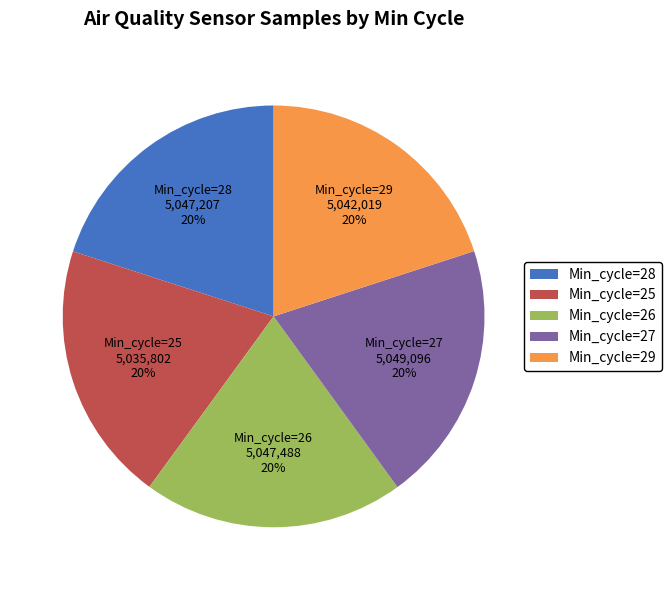

Combined, do Min_cycle=26 and Min_cycle=28 account for over 50%?

No